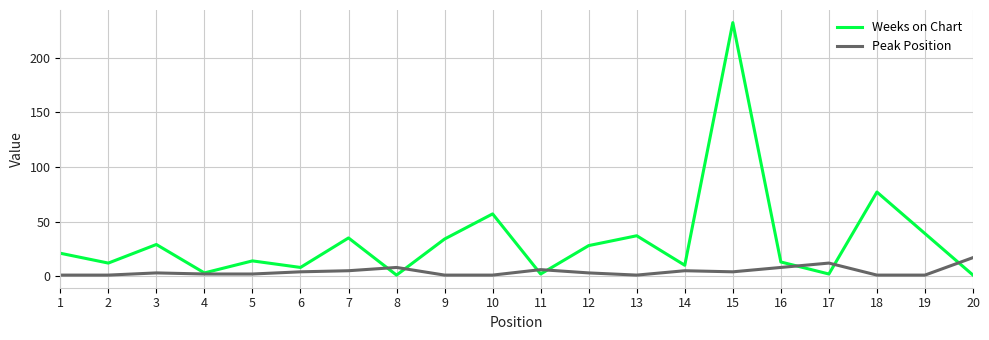

The value of Weeks on Chart at 18 is 77. True or false?

True